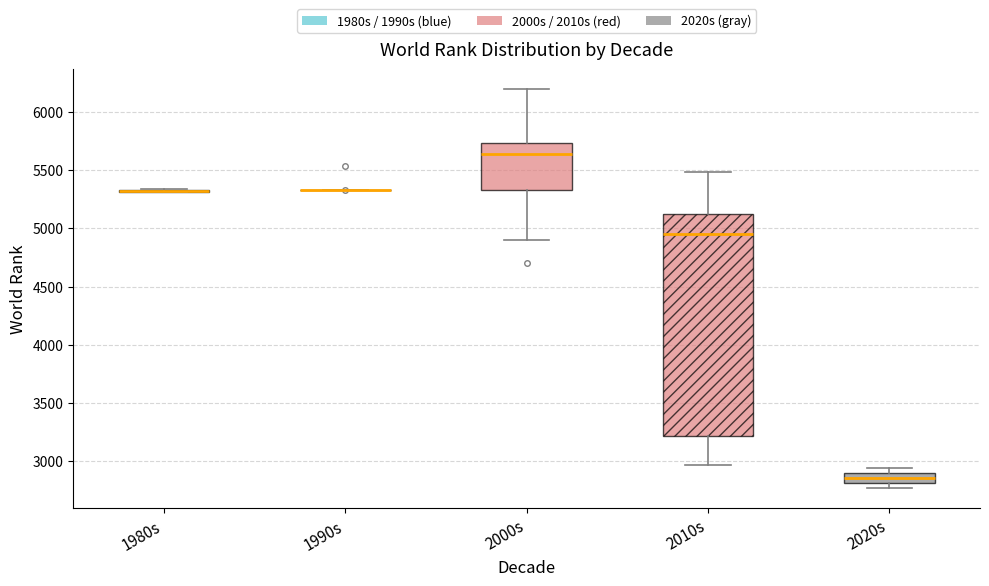

Reading left to right, transcribe this box plot: for each box, give where its median line is, the range the box spans, and where its two whiskers end, as read against the y-axis. The values are not printed on the chart, so give them approximately, as read against the axis.

1980s: box collapsed to a line at 5300, whiskers 5300 to 5350
1990s: box collapsed to a line at 5350, whiskers 5350 to 5350
2000s: median 5650, box 5350 to 5750, whiskers 4900 to 6200
2010s: median 4950, box 3200 to 5100, whiskers 2950 to 5500
2020s: median 2850, box 2800 to 2900, whiskers 2750 to 2950